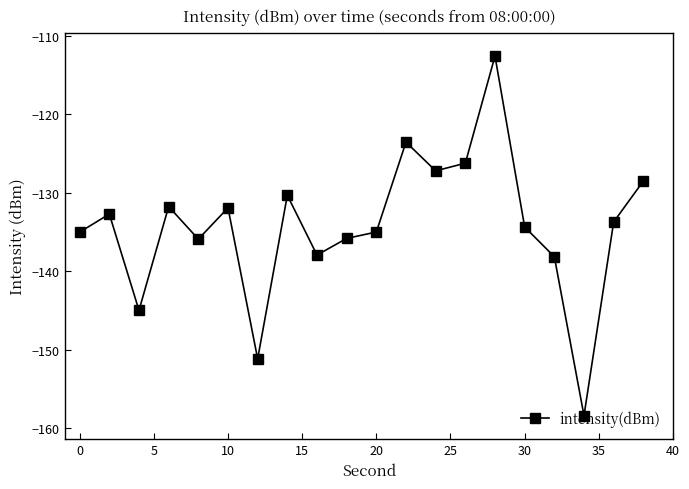

What is the sum of all values?

-2684.9